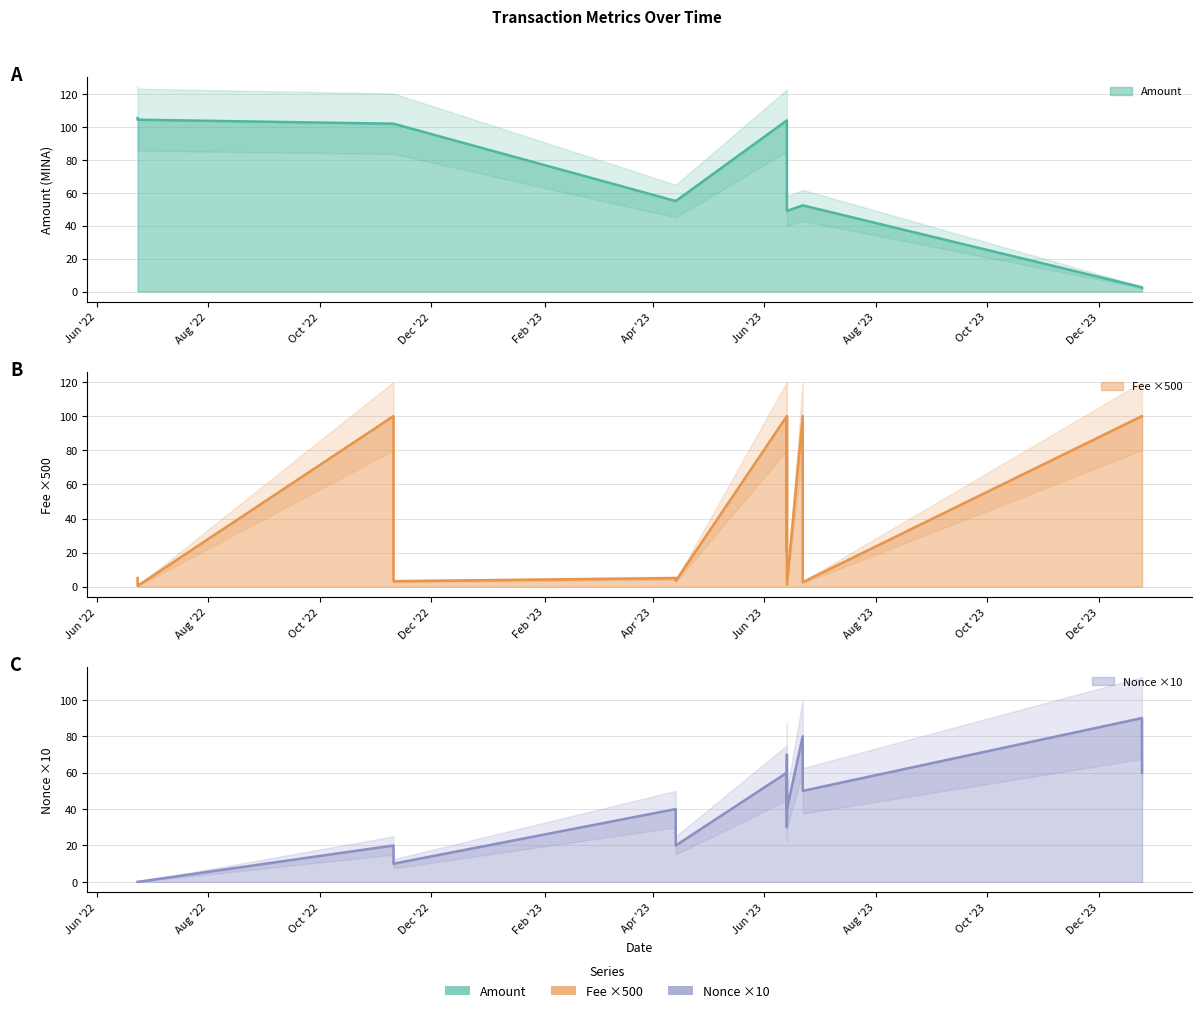

The Amount series shows 104.0 at 2023-06-13 11:09. True or false?

True